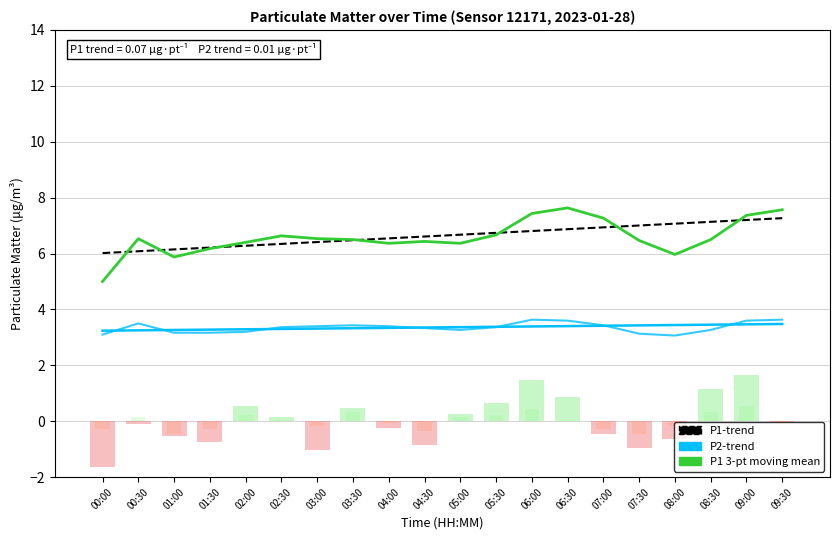

Rank the series at 08:30 from highest to lowest value.

P1 trend, P1 3-pt moving mean, P2 trend, P2 3-pt moving mean, P1 anomaly, P2 anomaly